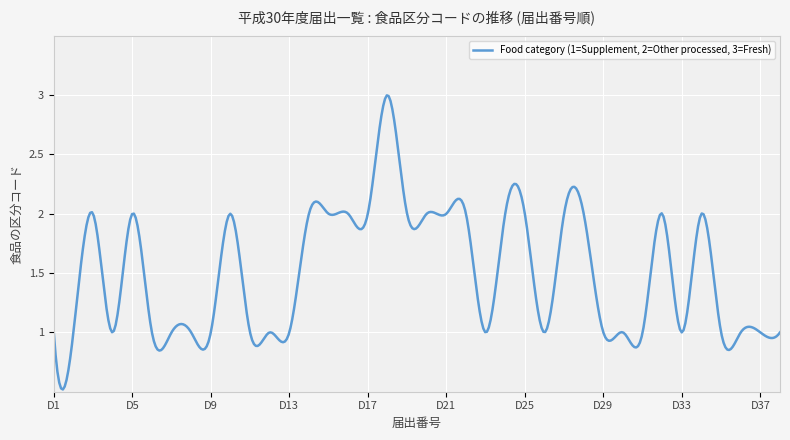

What is the difference between the maximum and minimum values?

2.5